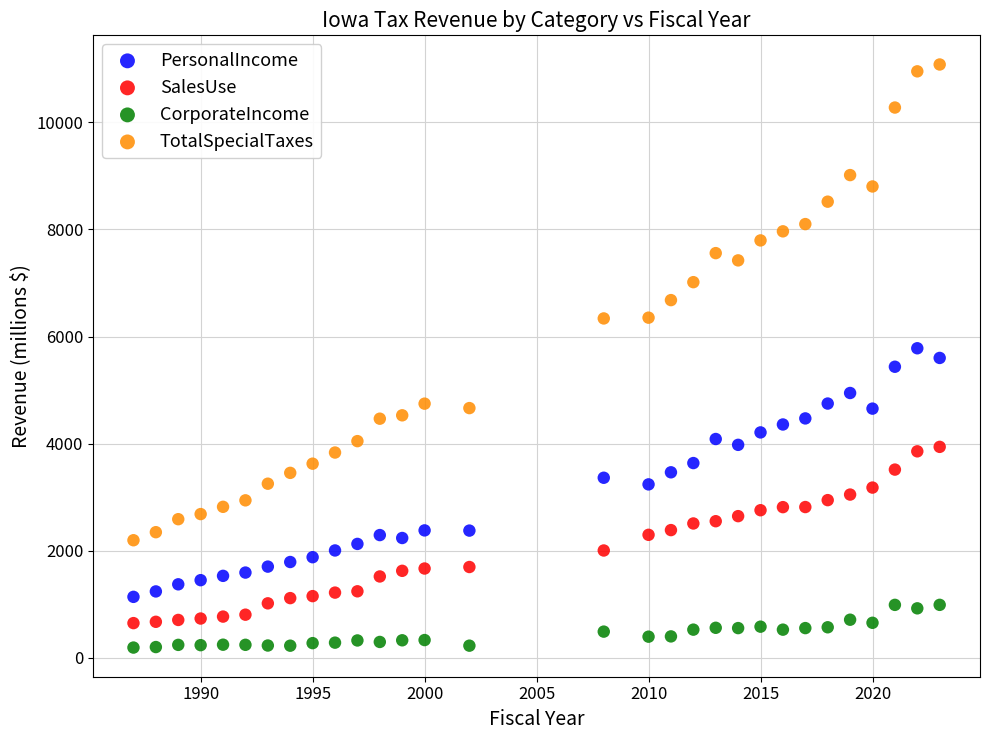

Which series contains the highest Y value?

TotalSpecialTaxes